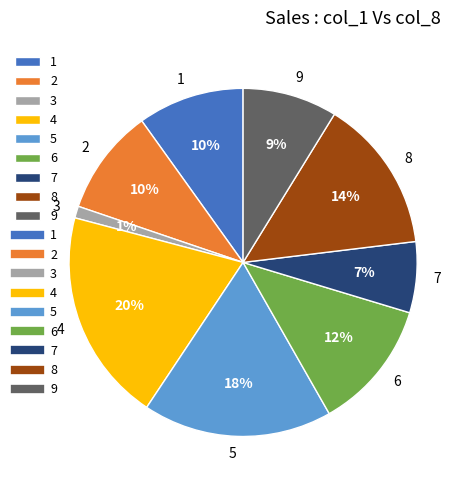

To the nearest percent, what is the combined percentage of 7 and 6?

19%